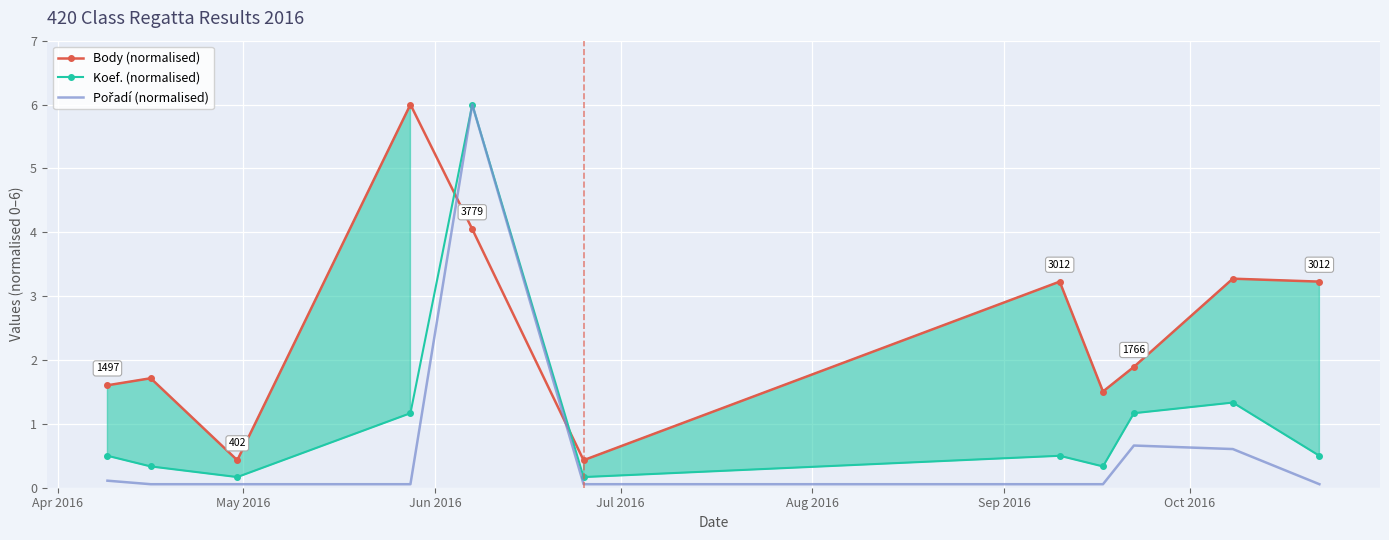

What is the maximum value for Koef. (normalised)?

6.0